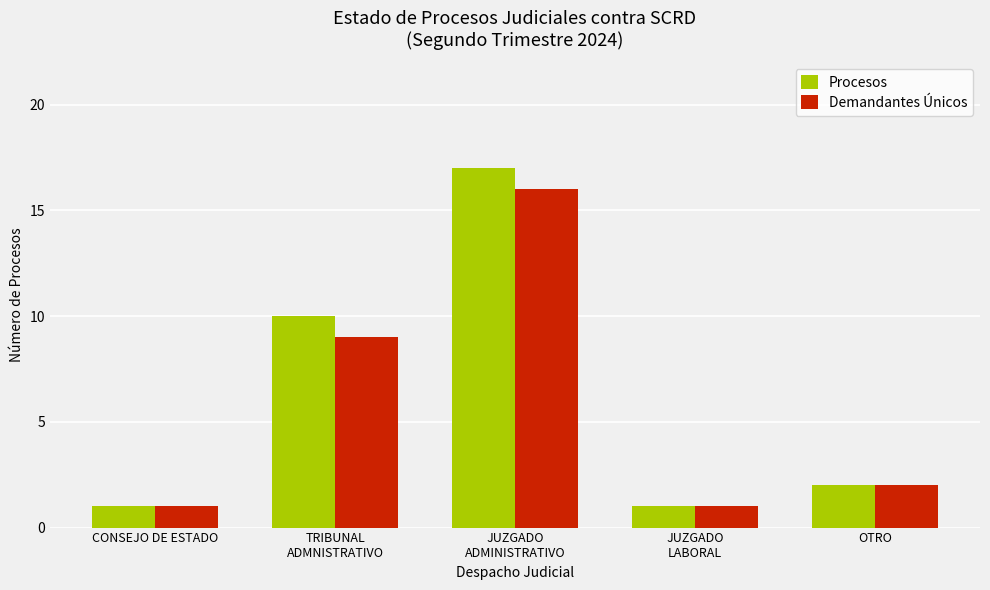

Which series has the largest range (max minus min)?

Procesos